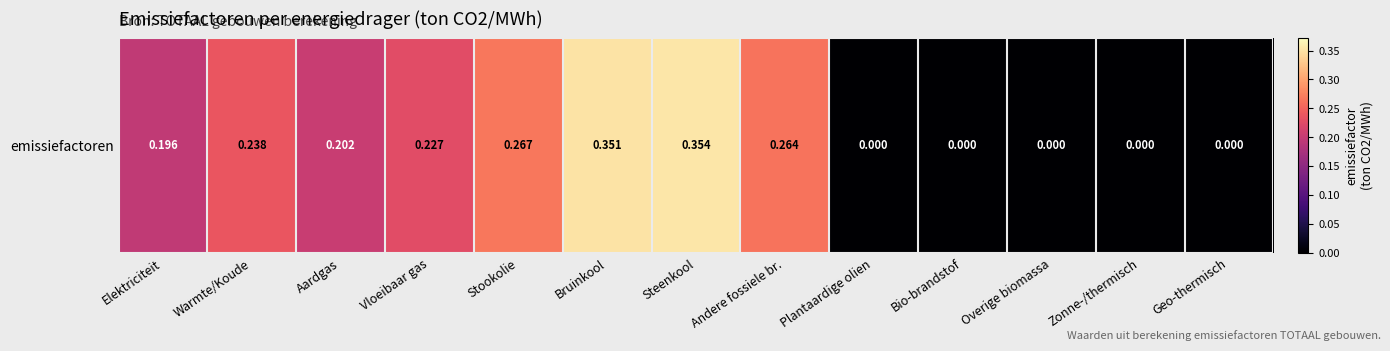

Reading left to right, extract all data points from this chart.

0.2	0.2	0.2	0.2	0.3	0.4	0.4	0.3	0.0	0.0	0.0	0.0	0.0